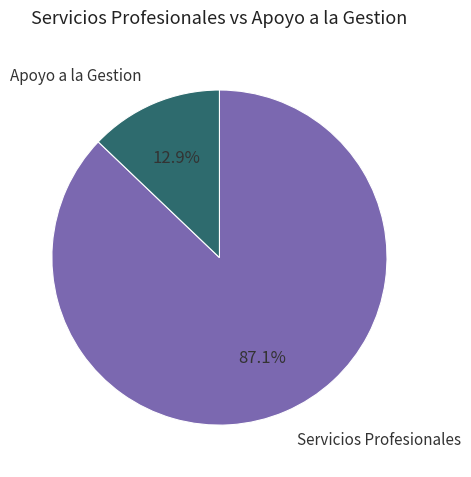

Does any single category account for the majority?

Yes